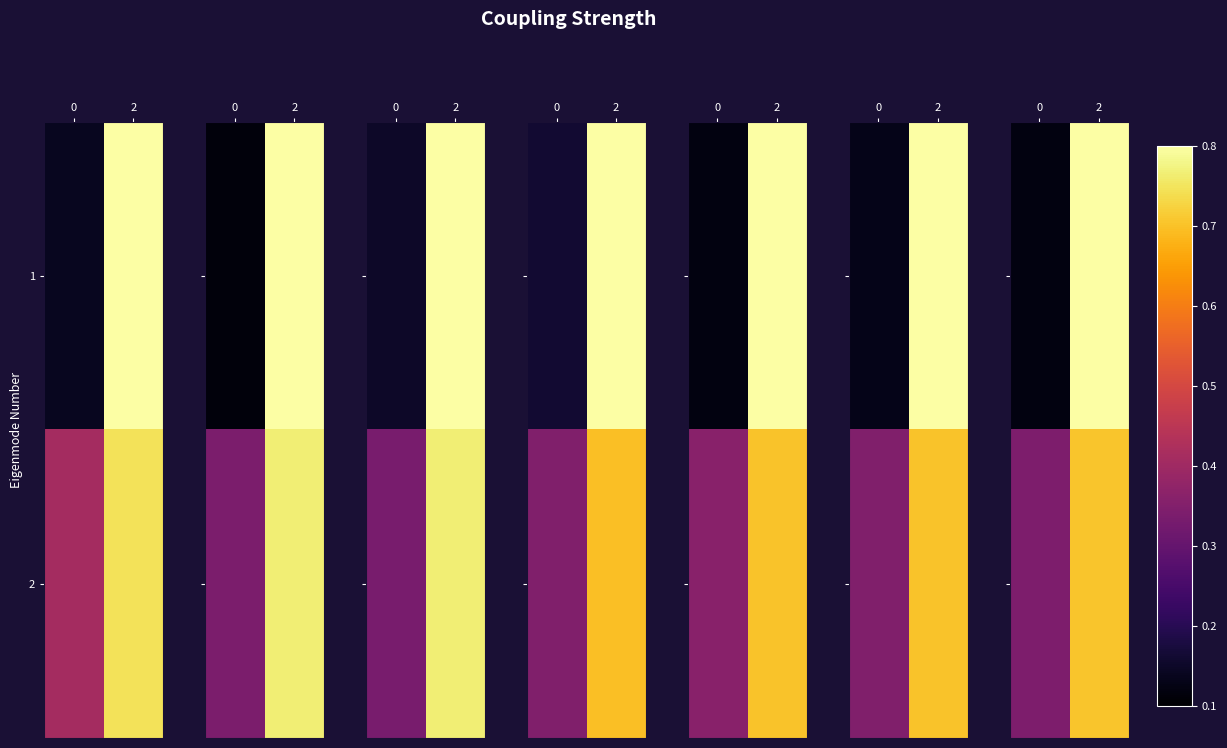

At how many categories does at least one series exceed 0?

2